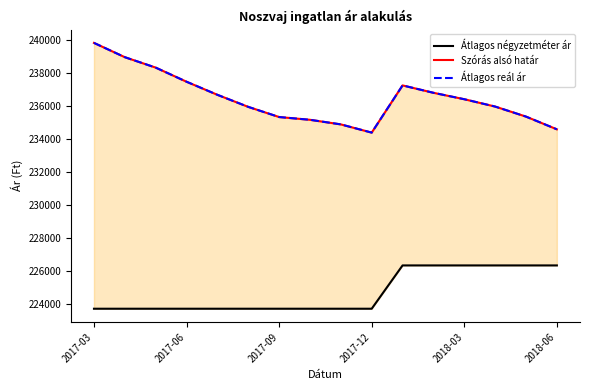

True or false: Átlagos négyzetméter ár has a value of 151102 at 2017-09.

False